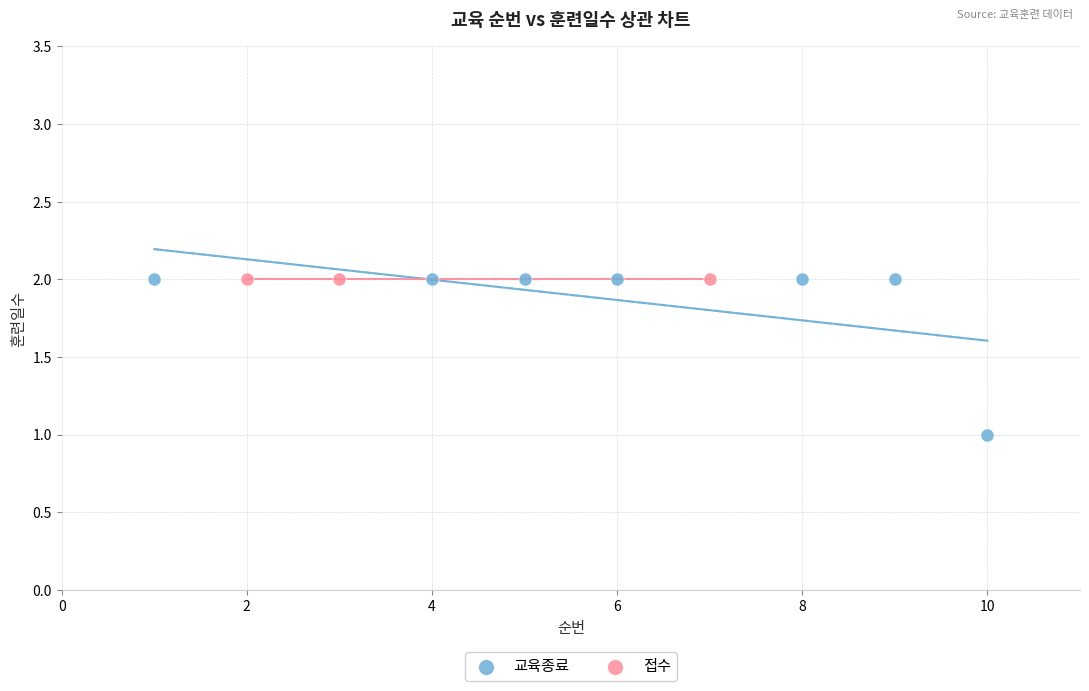

Which series contains the lowest Y value?

교육종료